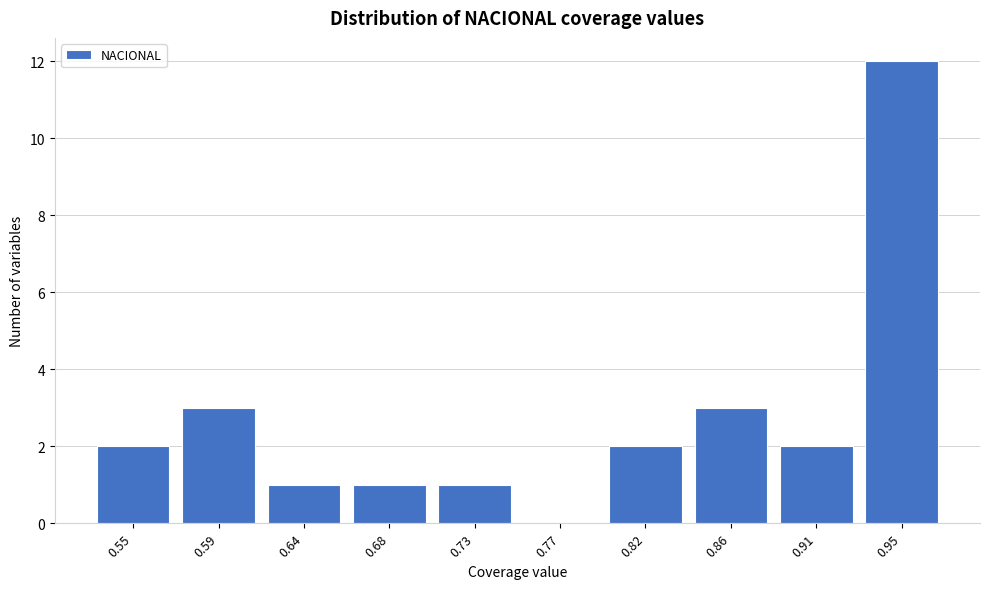

Reading left to right, extract all data points from this chart.

0.55=2	0.59=3	0.64=1	0.68=1	0.73=1	0.77=0	0.82=2	0.86=3	0.91=2	0.95=12